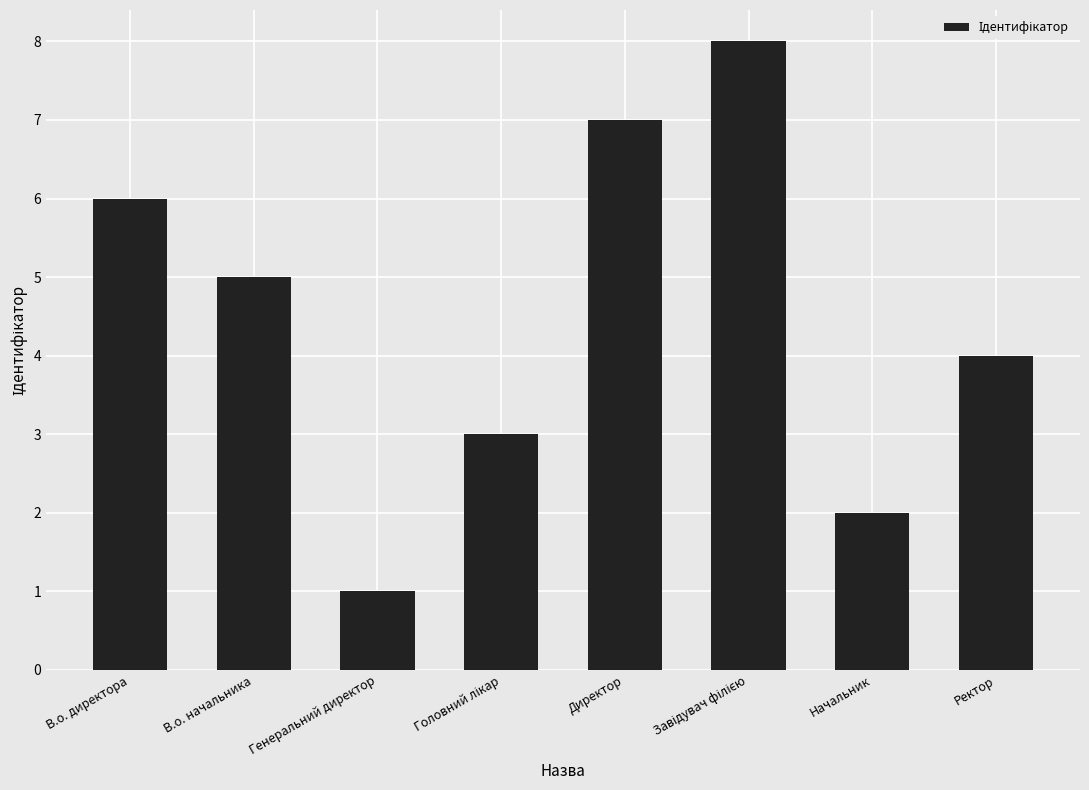

What is the sum of all values?

36